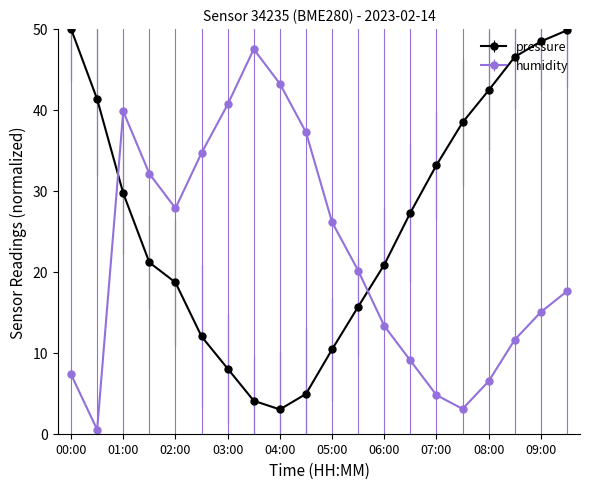

Does the chart have visible grid lines?

No